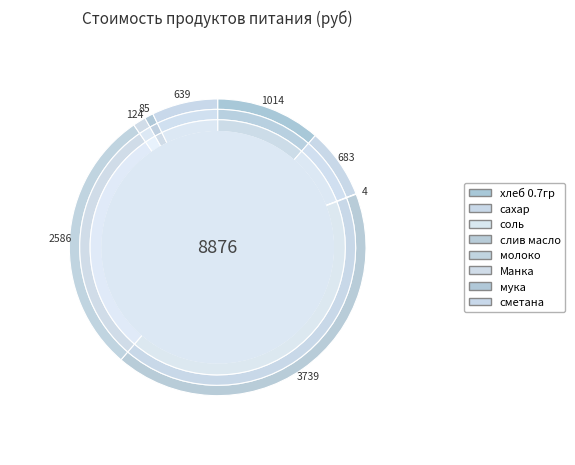

How many slices are in this pie chart?

8